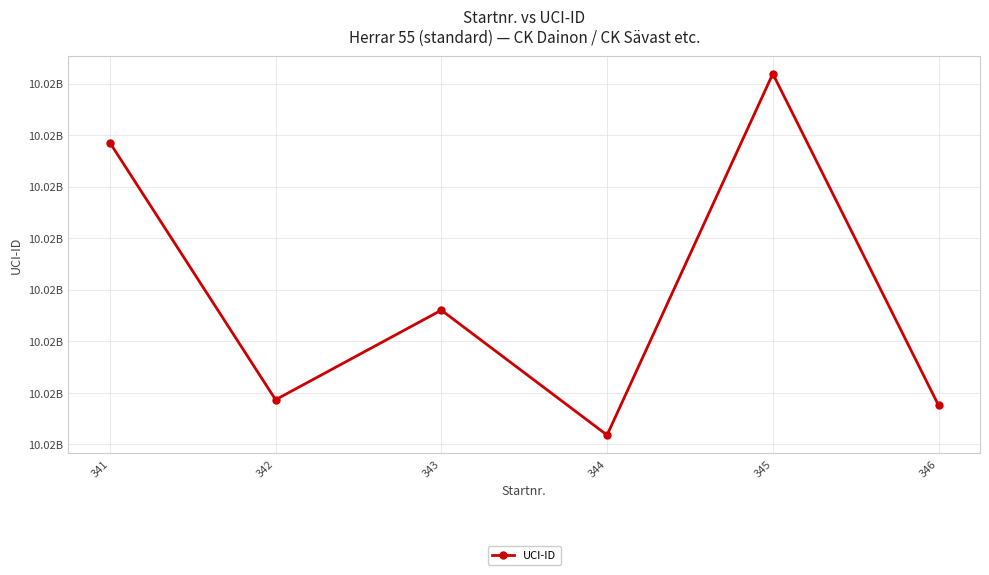

Rank the categories by value from lowest to highest.

344, 346, 342, 343, 341, 345